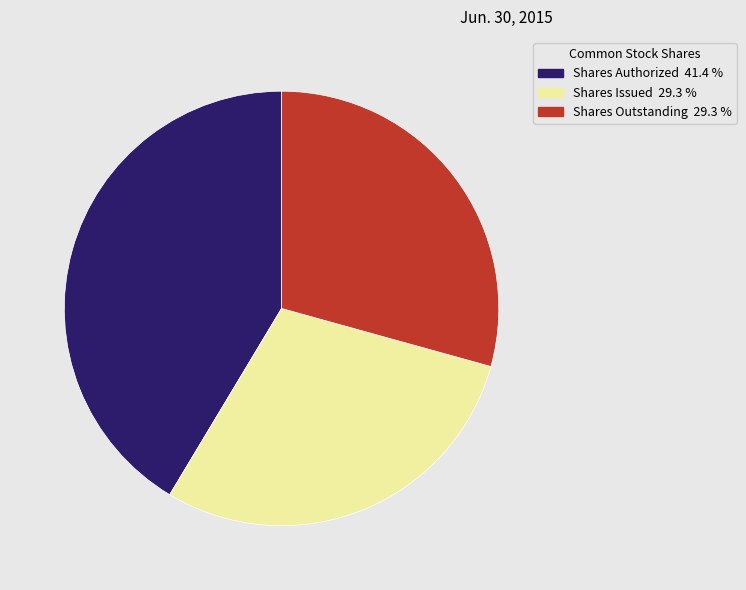

Is there any slice that represents more than half of the pie?

No